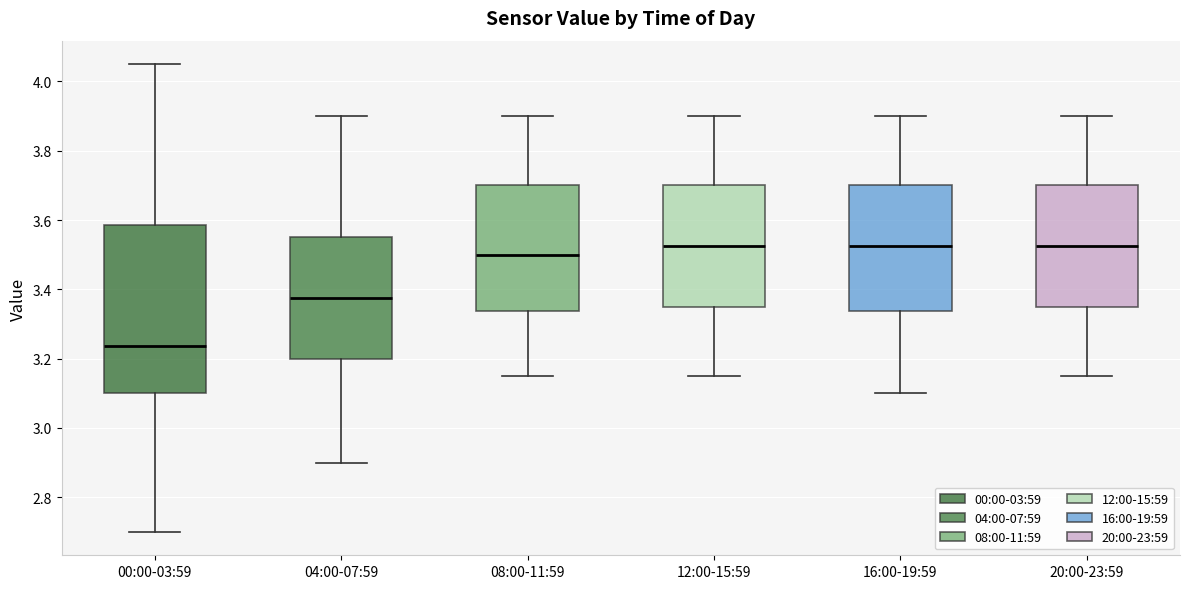

Reading left to right, transcribe this box plot: for each box, give where its median line is, the range the box spans, and where its two whiskers end, as read against the y-axis. The values are not printed on the chart, so give them approximately, as read against the axis.

00:00-03:59: median 3.24, box 3.10 to 3.58, whiskers 2.70 to 4.06
04:00-07:59: median 3.38, box 3.20 to 3.56, whiskers 2.90 to 3.90
08:00-11:59: median 3.50, box 3.34 to 3.70, whiskers 3.16 to 3.90
12:00-15:59: median 3.52, box 3.36 to 3.70, whiskers 3.16 to 3.90
16:00-19:59: median 3.52, box 3.34 to 3.70, whiskers 3.10 to 3.90
20:00-23:59: median 3.52, box 3.36 to 3.70, whiskers 3.16 to 3.90